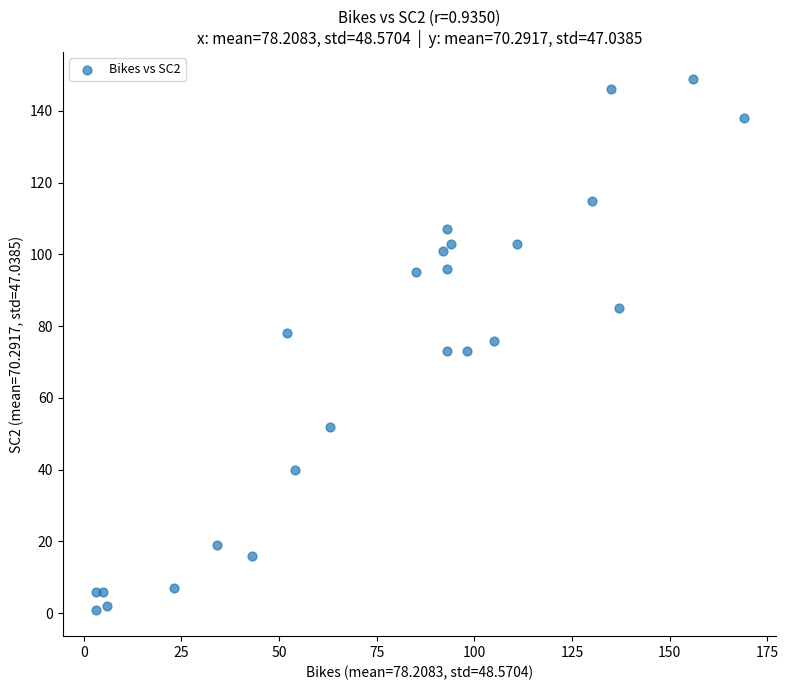

What is the range of X values (max minus min)?

166